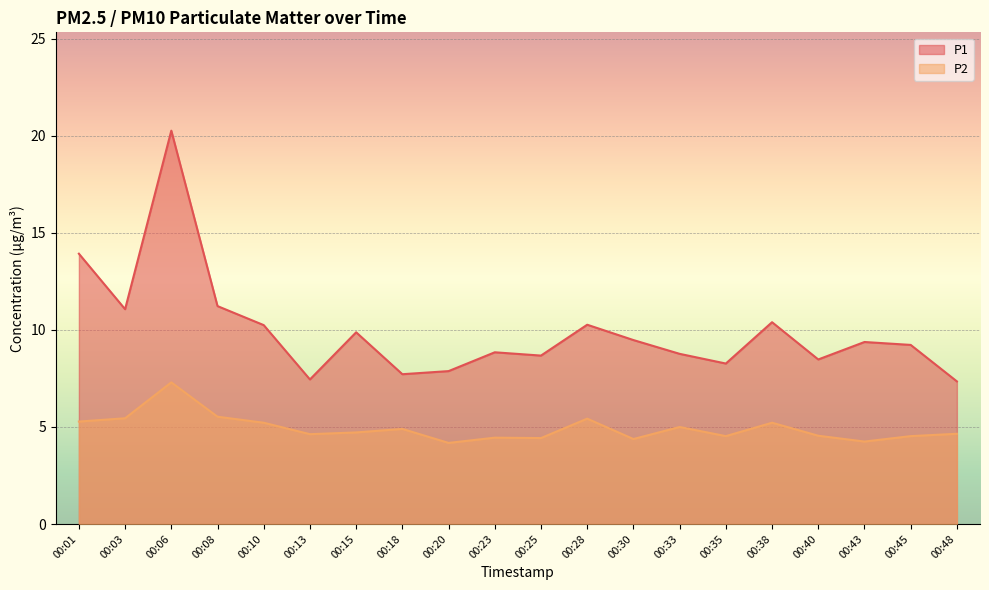

What is the value of the P2 point at the 2nd from the left?

5.5